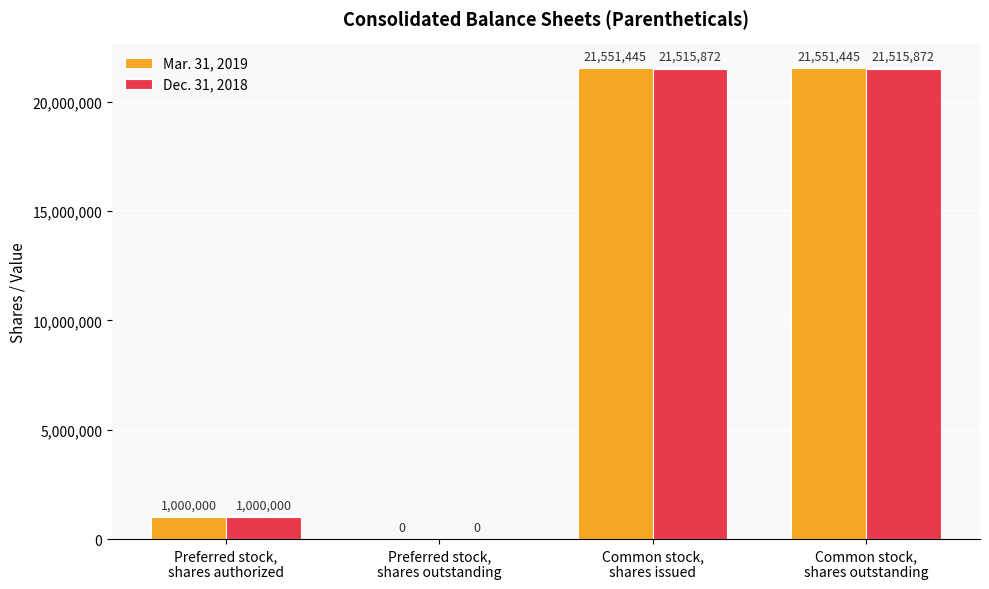

What is the sum of the Mar. 31, 2019 values at Common stock,
shares outstanding and Preferred stock,
shares authorized?

22551445